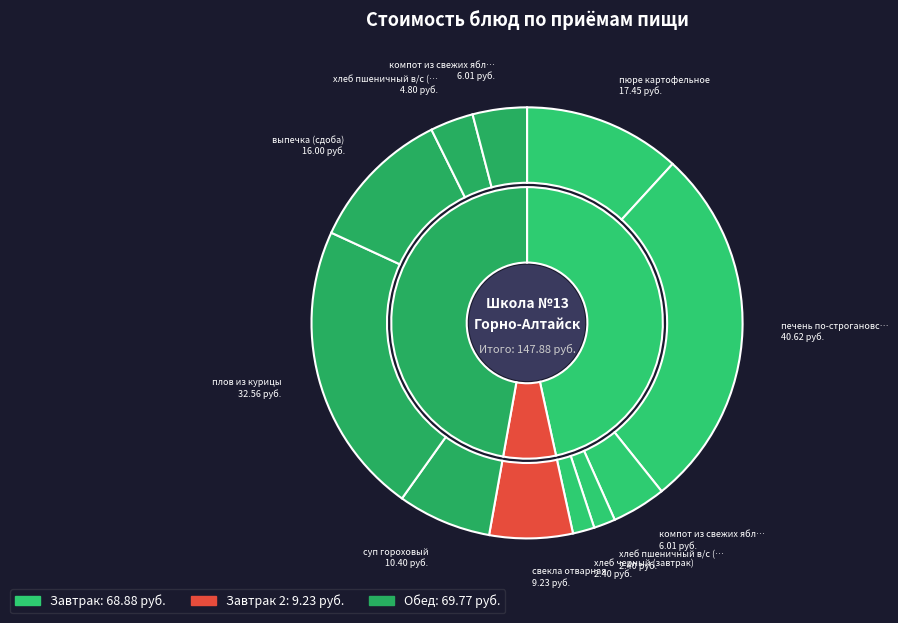

To the nearest percent, what portion does суп гороховый represent?

7%